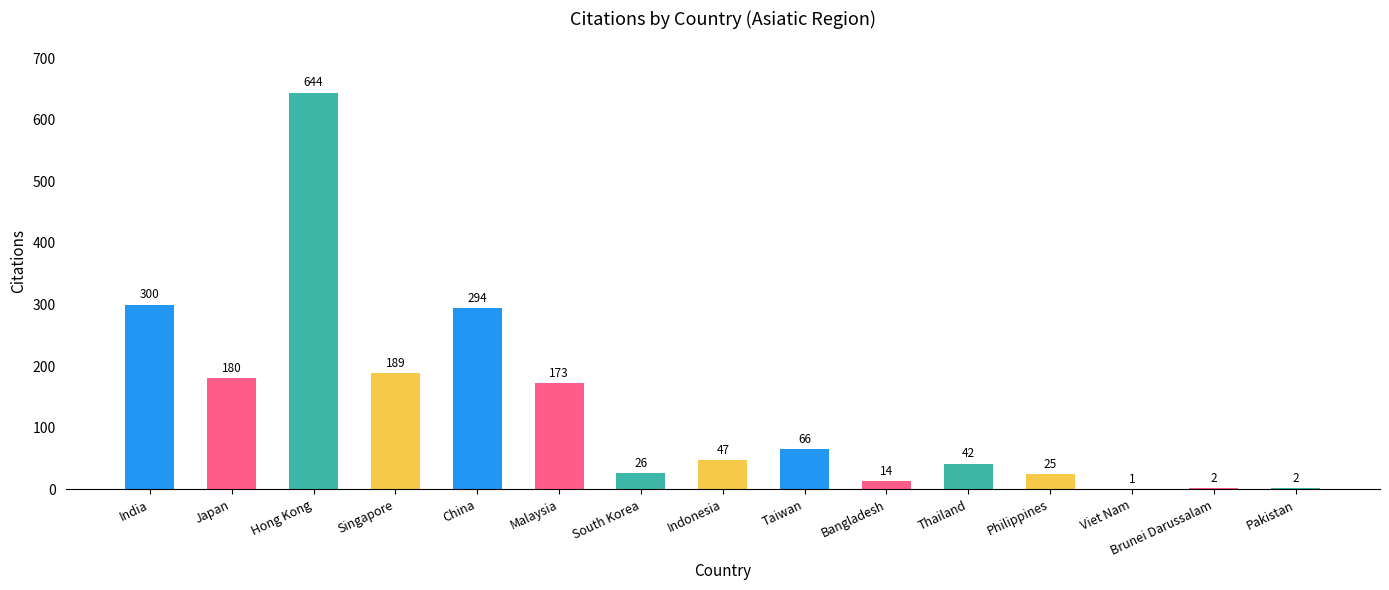

What value does the data have at Indonesia?

47